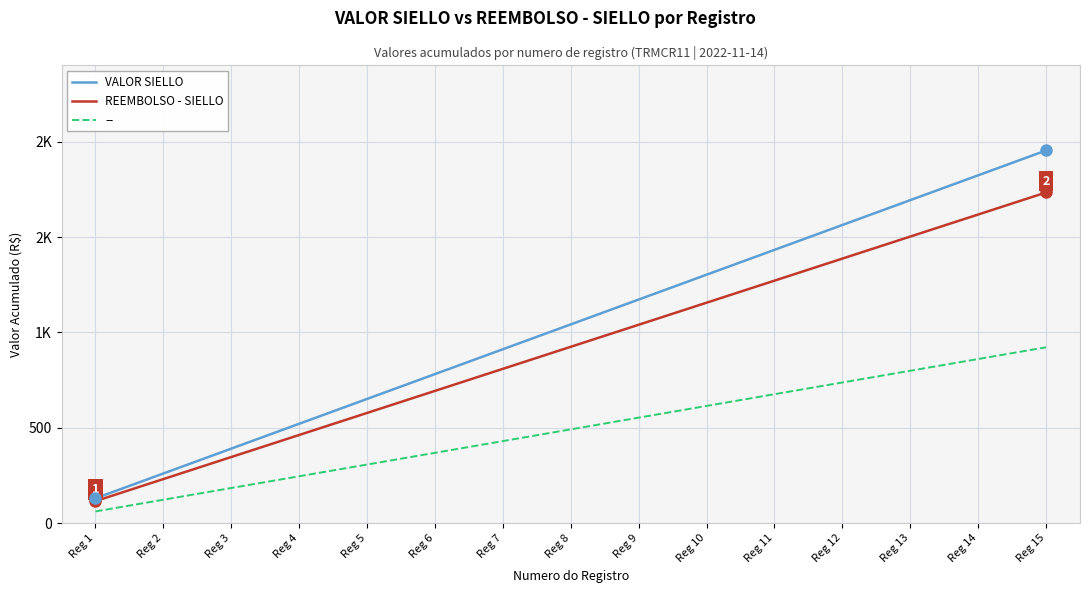

Is this an area chart (filled region under the line)?

No